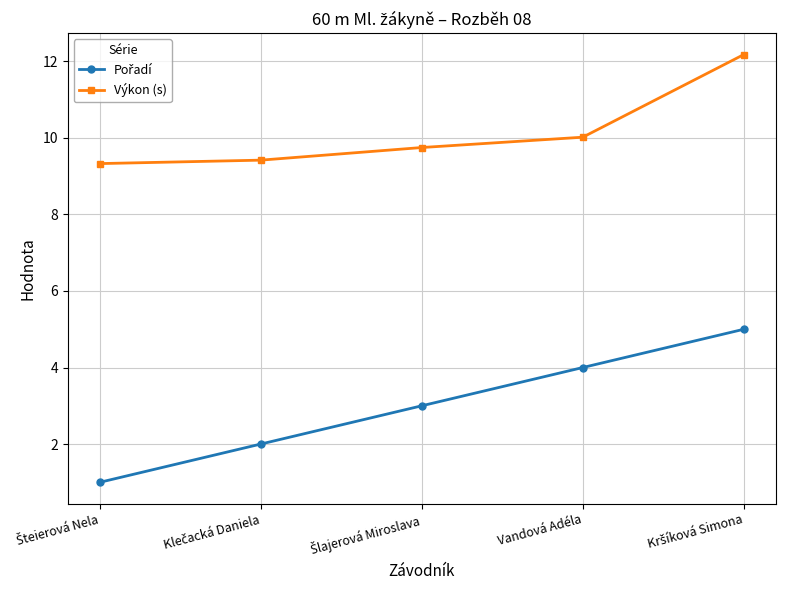

What is the minimum value shown in the chart?

1.0